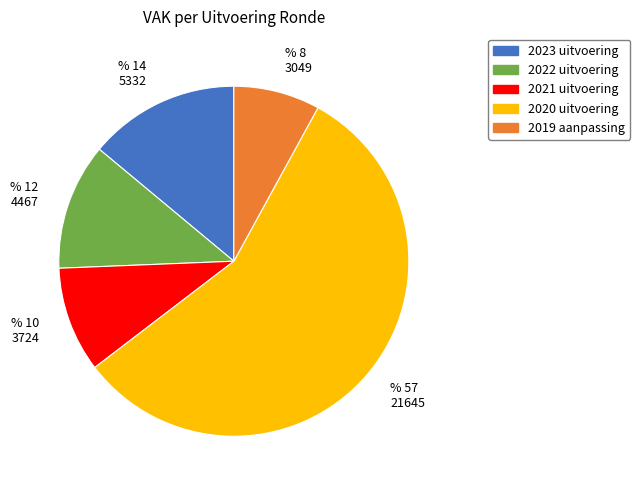

Is it true that 2019 aanpassing is 8% of the pie?

True